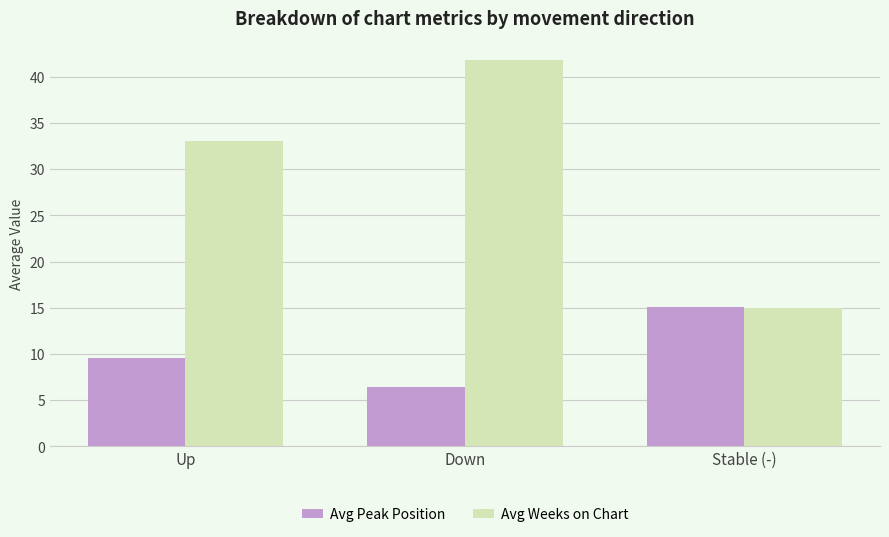

What is the label of the 1st bar from the right?

Stable (-)